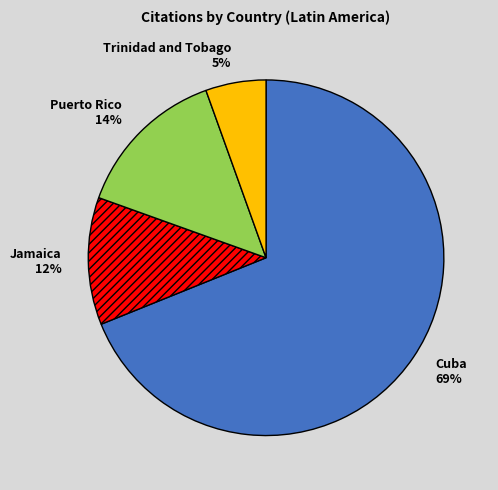

Which has a higher value, Jamaica or Cuba?

Cuba